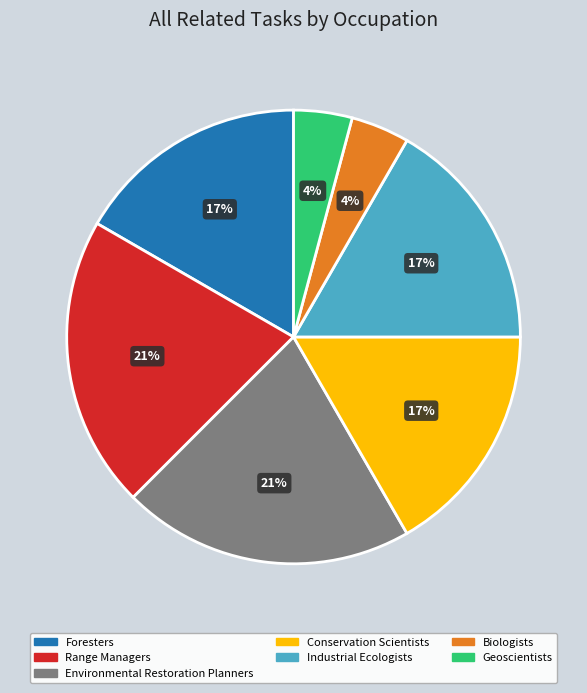

To the nearest percent, what portion does Environmental Restoration Planners represent?

21%